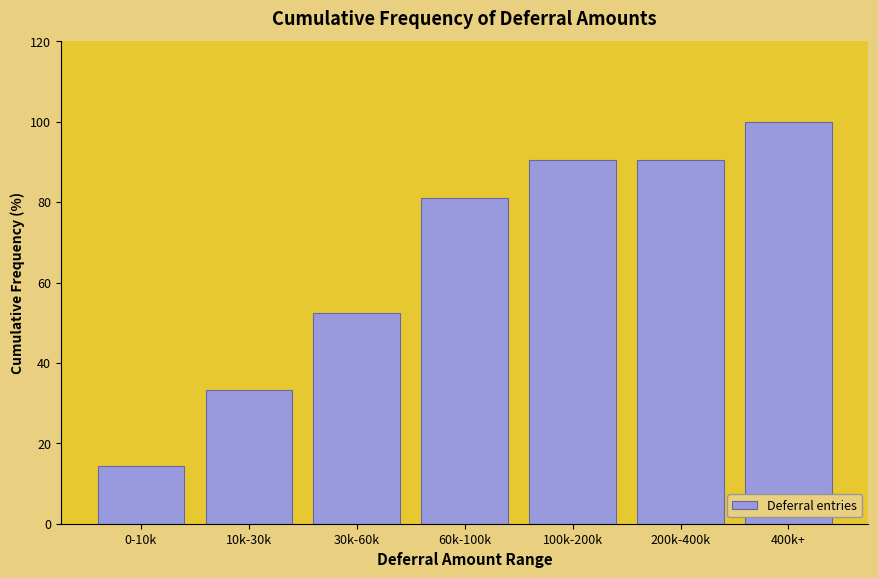

Reading right to left, what are all the values shown in this chart?

100.0	90.5	90.5	81.0	52.4	33.3	14.3